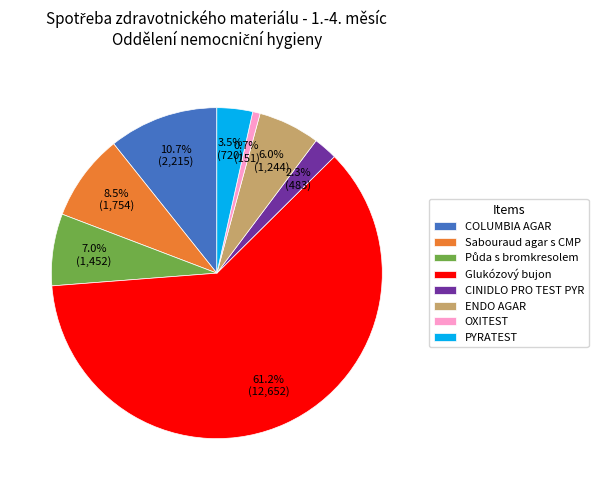

The Sabouraud agar s CMP slice represents 1% of the pie. True or false?

False